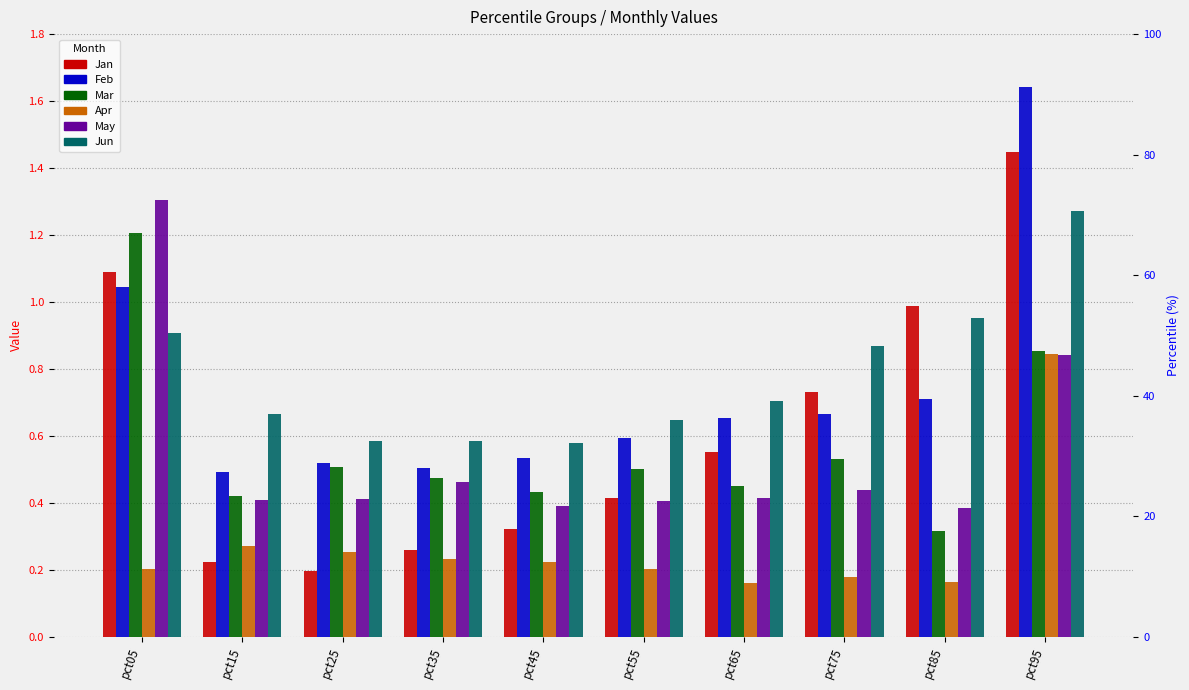

At which category is the sum across all series the highest?

pct95